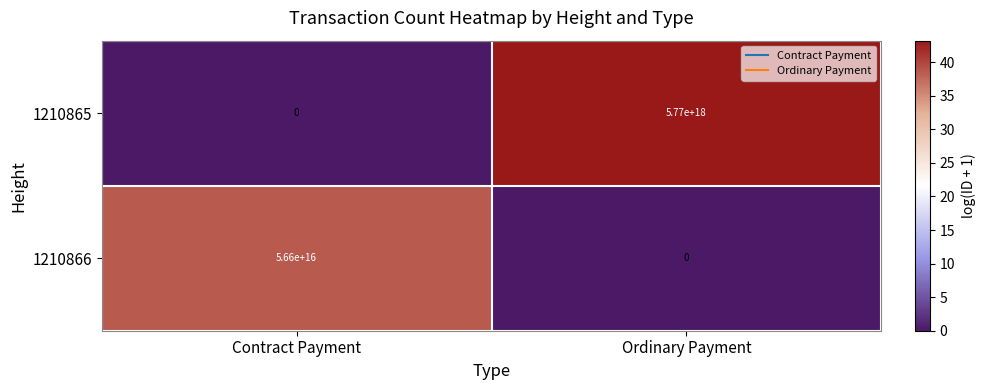

At which label is 1210865 closest to 2885000000000000000?

Contract Payment